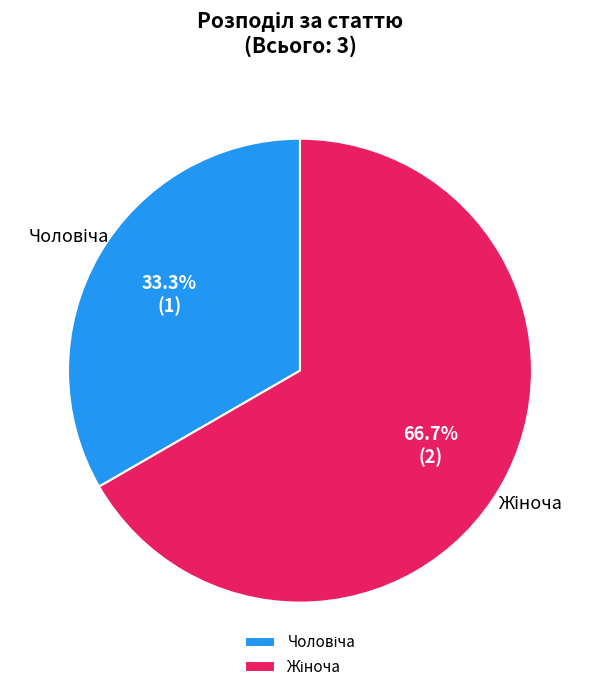

How many segments does this pie chart have?

2